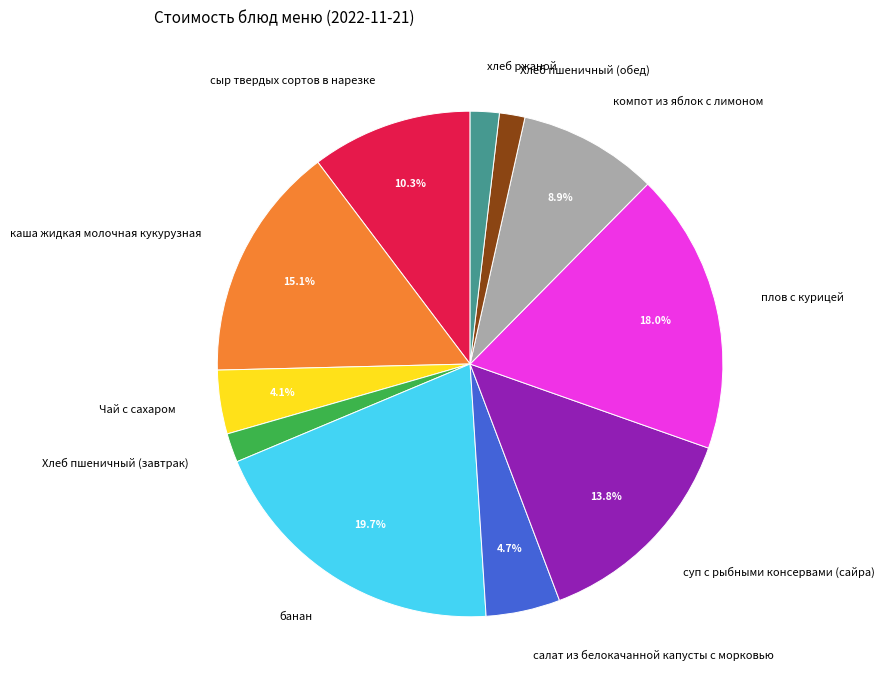

Does каша жидкая молочная кукурузная represent more than half of the total?

No